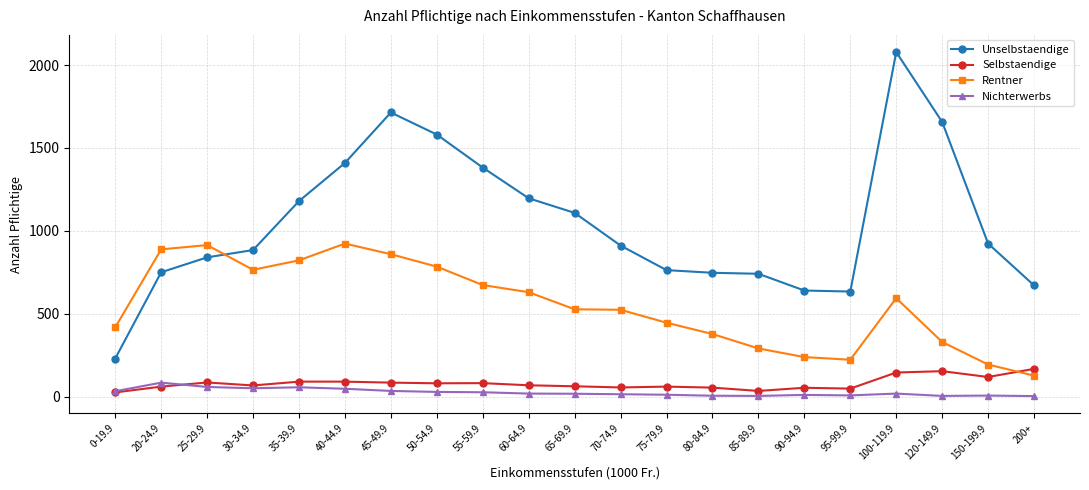

What value does the Nichterwerbs series have at 95-99.9, to the nearest 5?

10